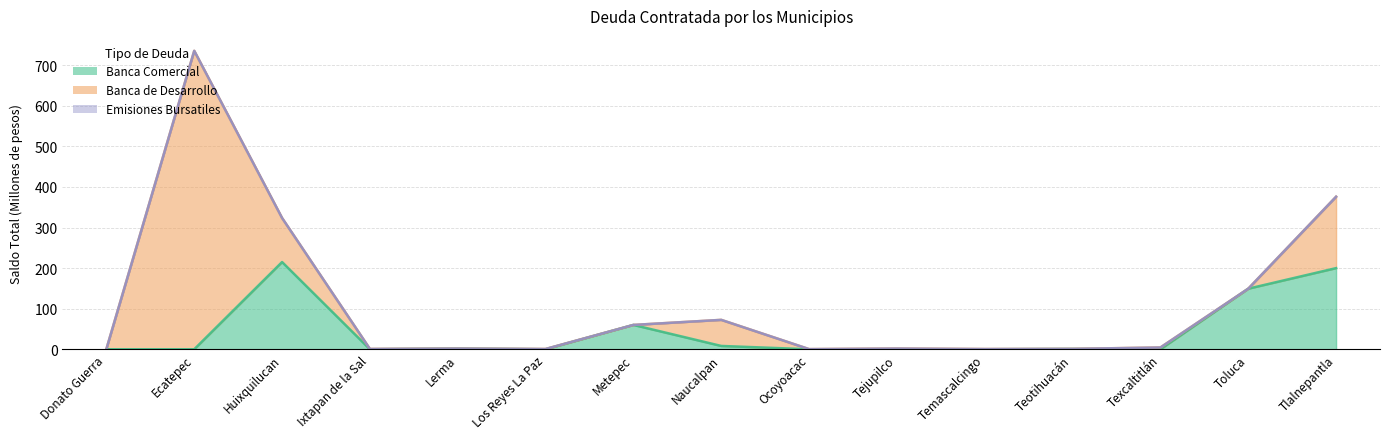

True or false: Emisiones Bursatiles and Banca de Desarrollo intersect in this chart.

False